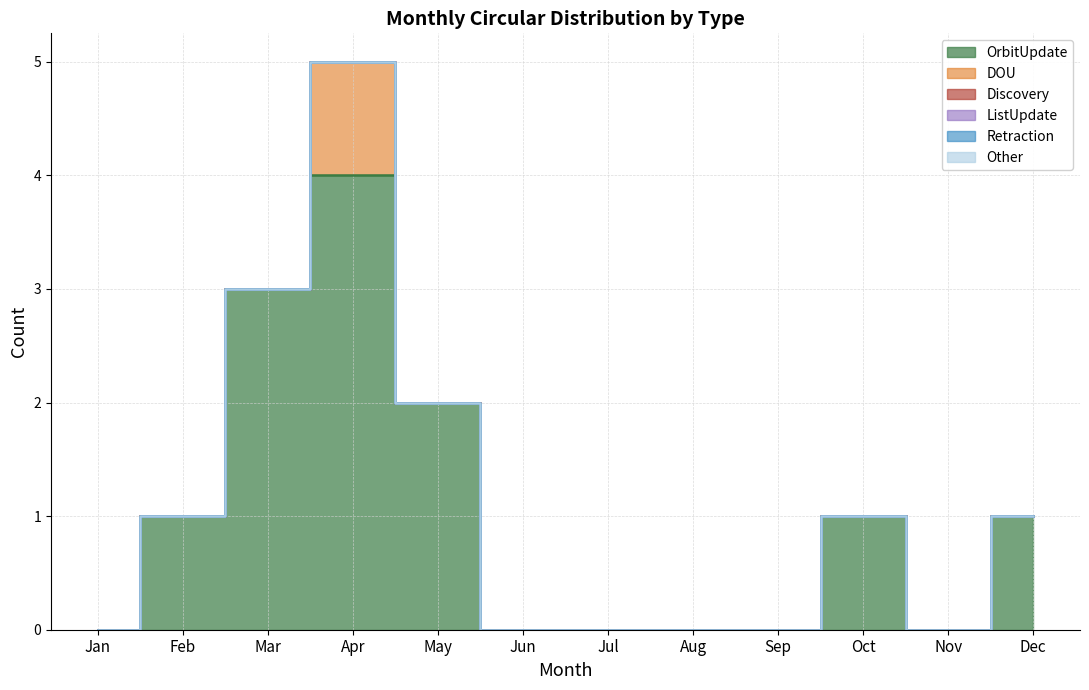

True or false: Retraction and OrbitUpdate intersect in this chart.

False